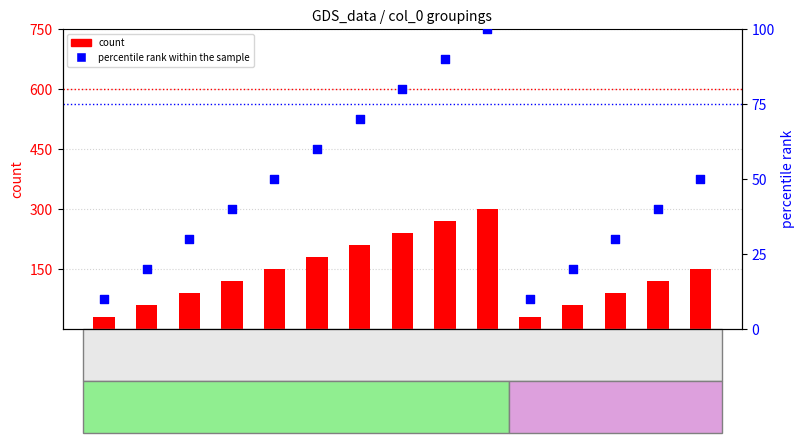

Is the value of percentile rank within the sample at I-9 greater than the value of count at I-1?

Yes